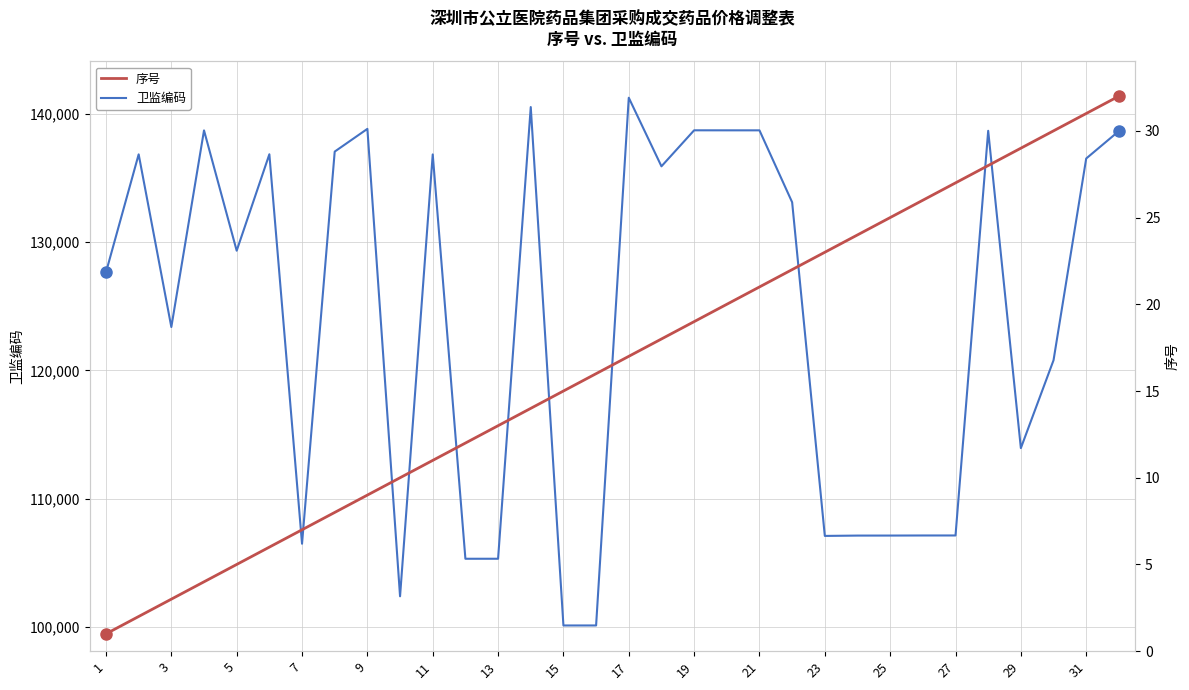

What is the difference between the maximum and minimum values in the 卫监编码 series?

41103